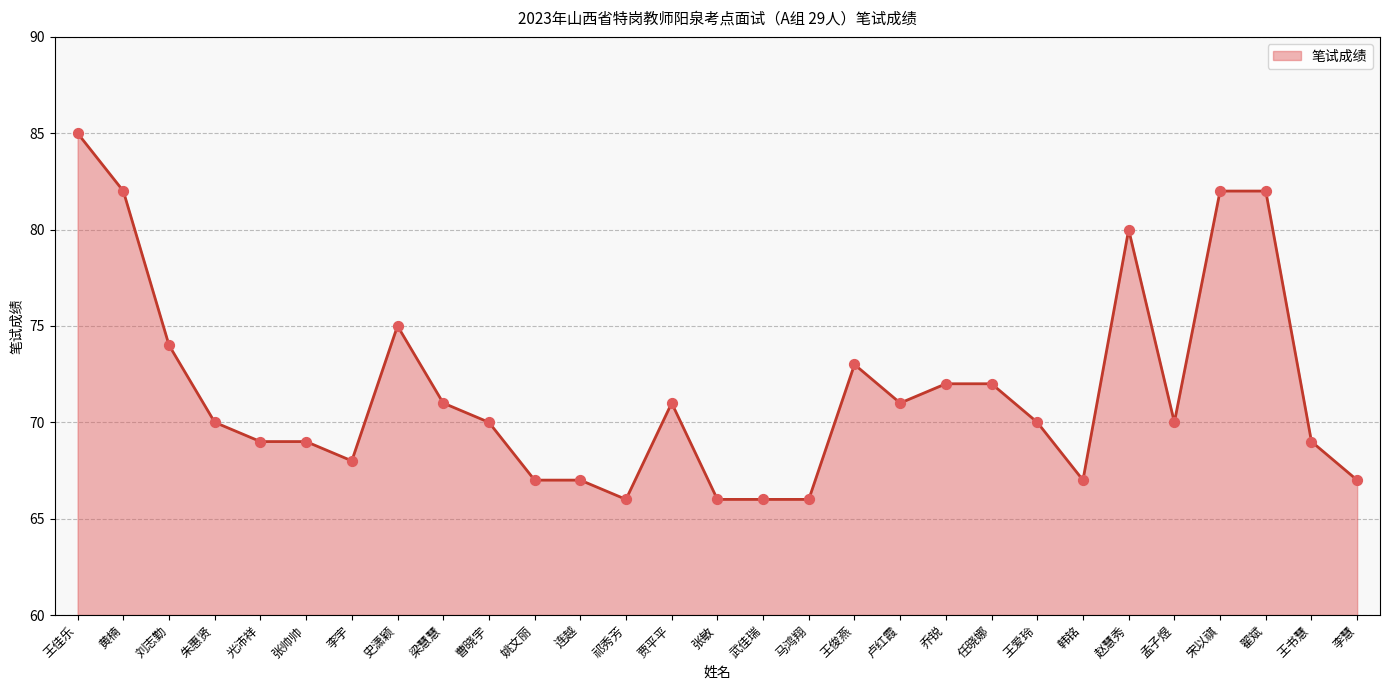

What is the ratio of the value at 张帅帅 to the value at 孟子煜?

1.0